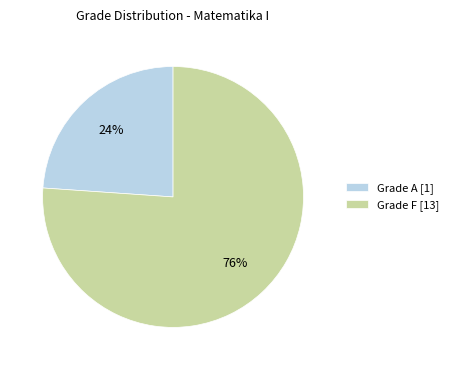

True or false: Grade F [13] accounts for 76% of the total.

True